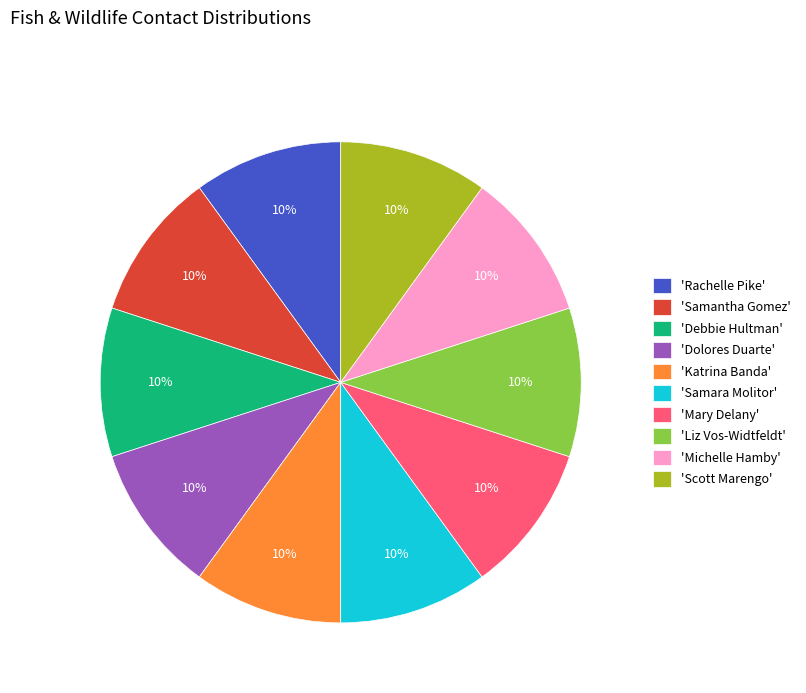

True or false: 'Michelle Hamby' accounts for 10% of the total.

True